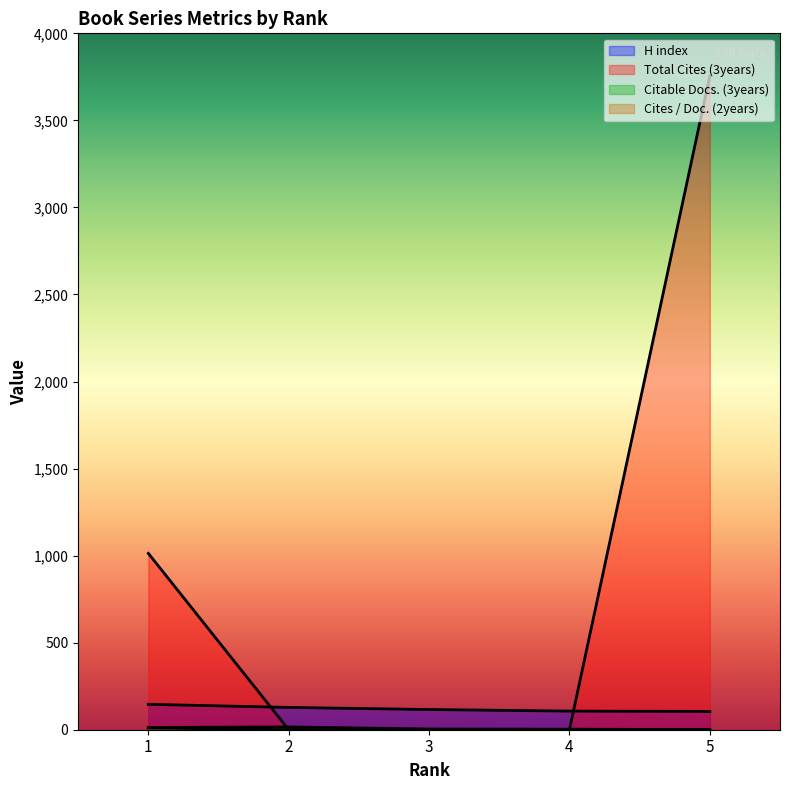

The Cites / Doc. (2years) series shows -3 at 3. True or false?

False